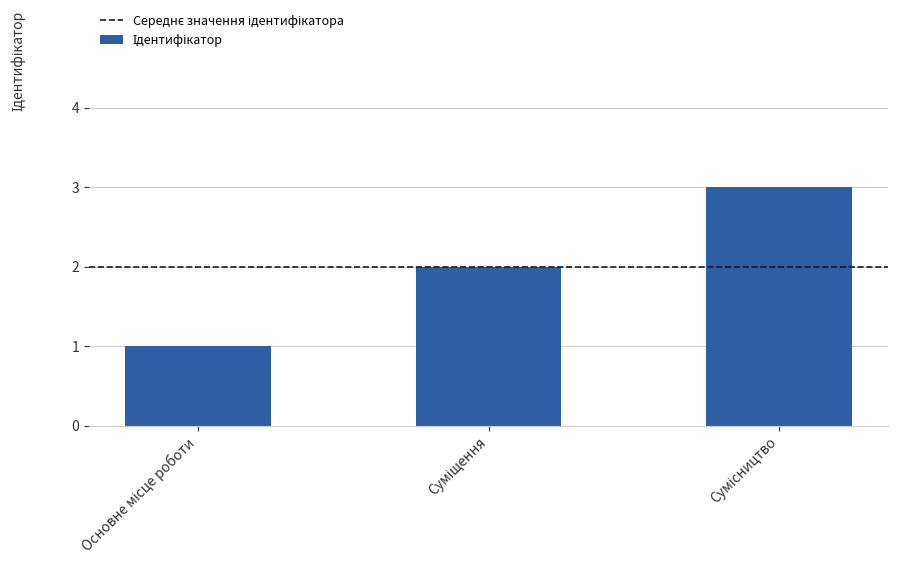

What is the smallest value displayed?

1